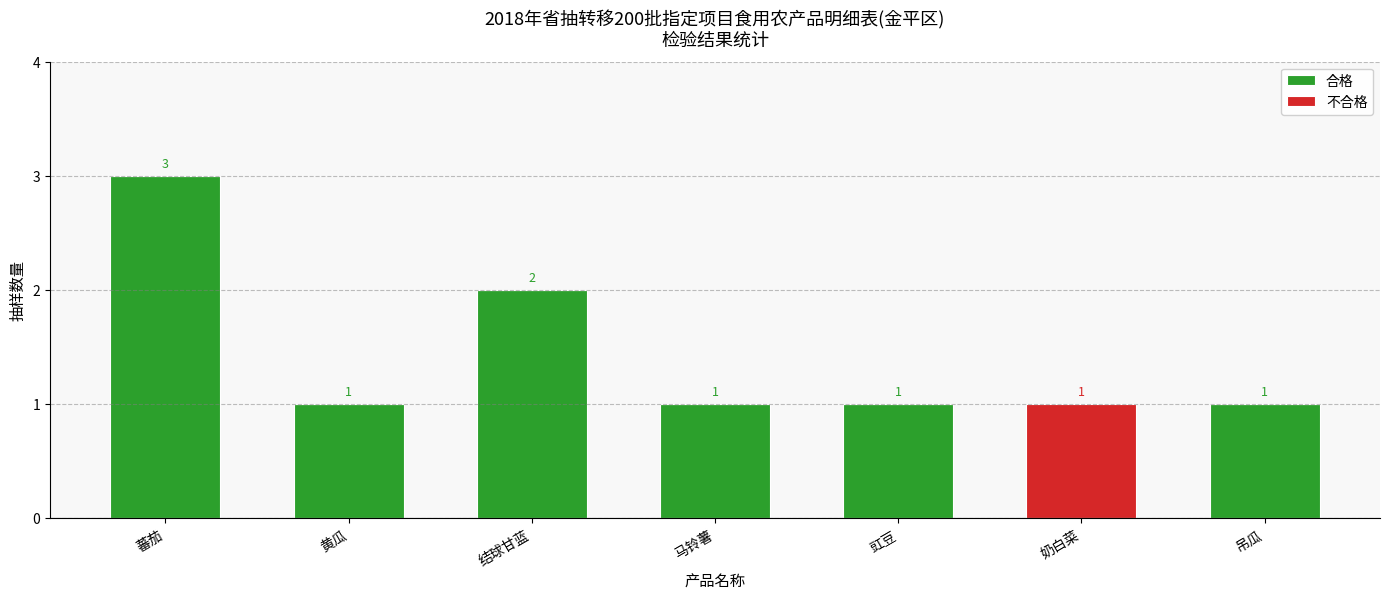

What is the highest value of the 合格 series?

3